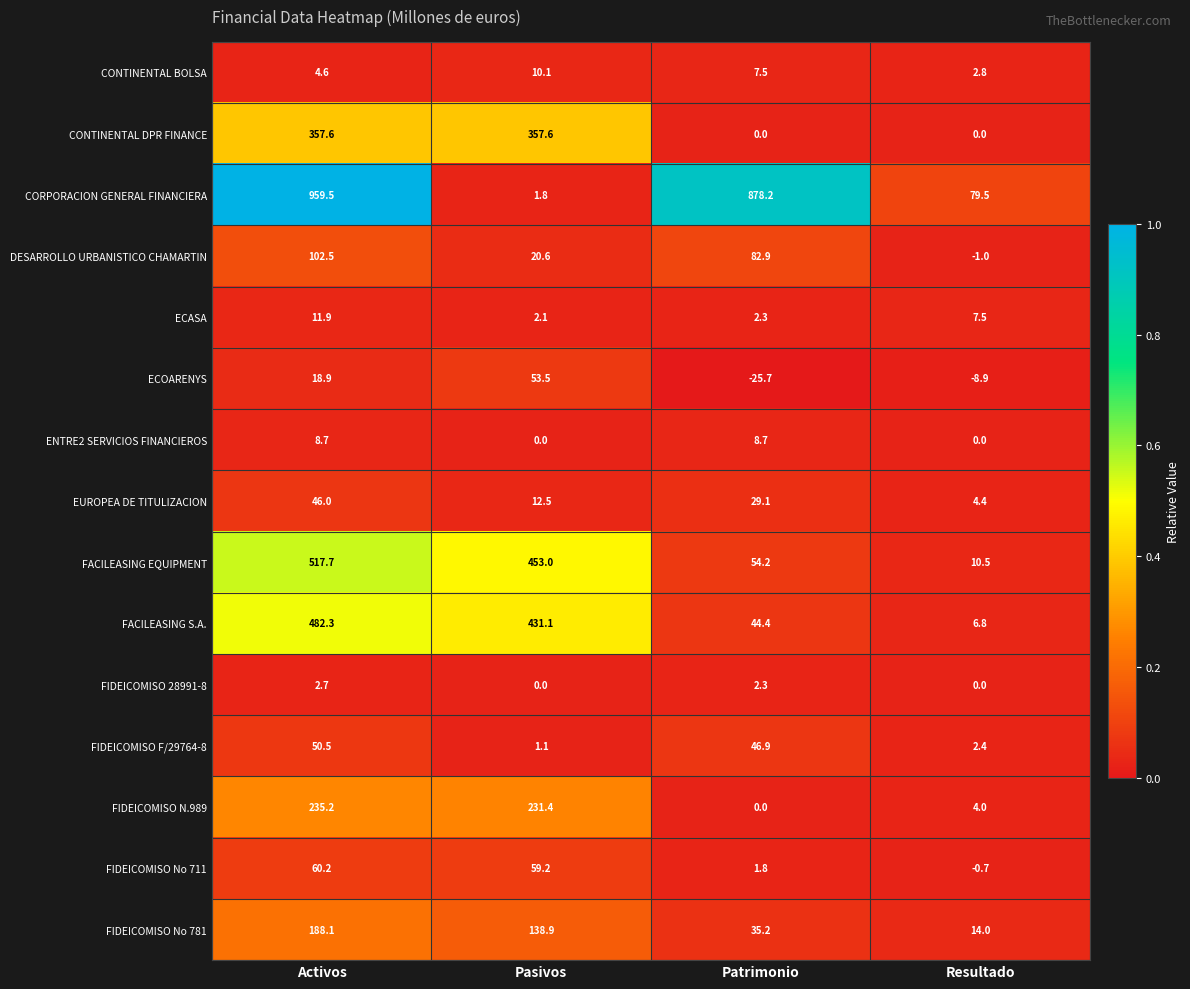

What is the total value across all series at Pasivos?

1772.9